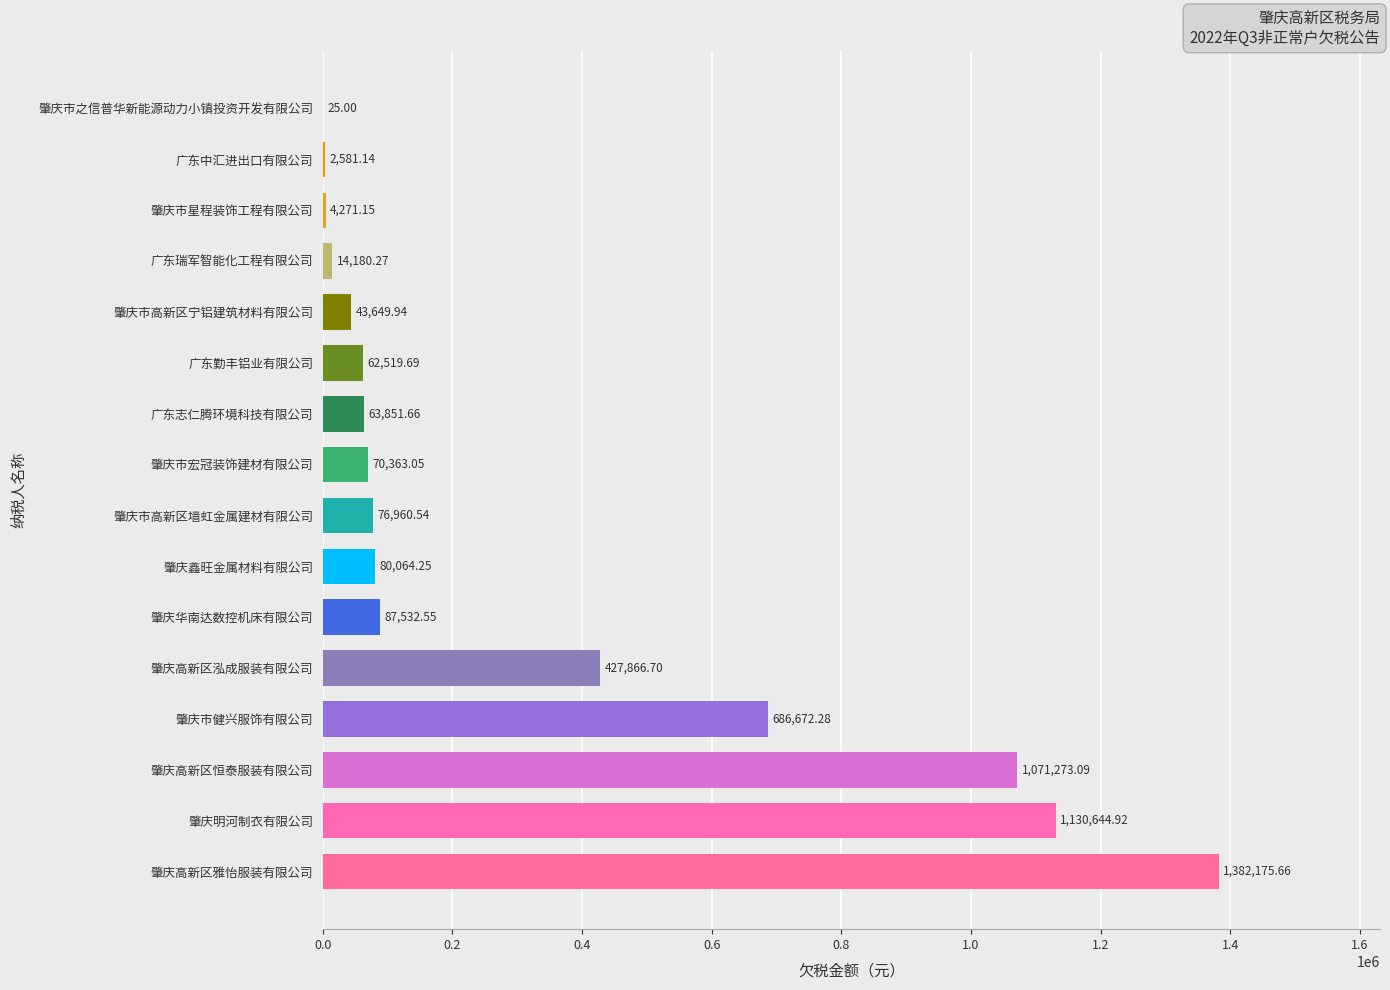

At which label is the value closest to 691100?

肇庆市健兴服饰有限公司